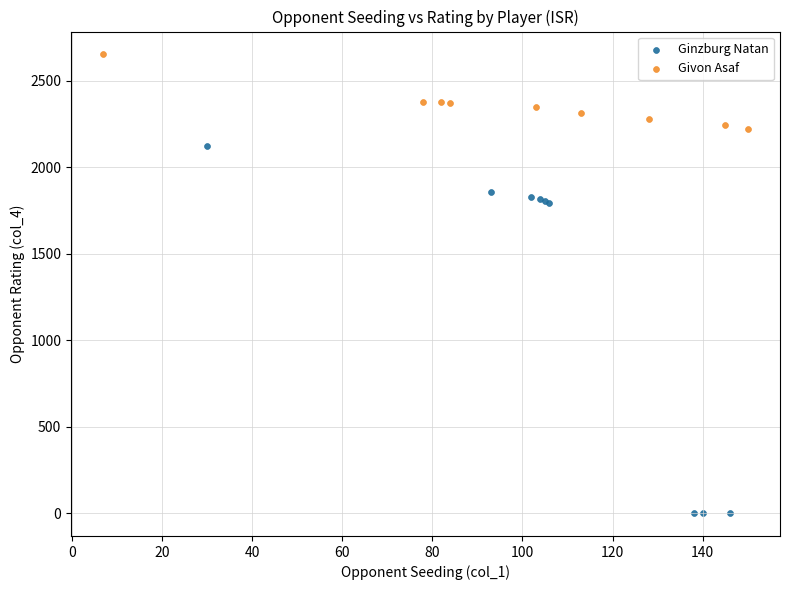

Which series reaches the minimum Y coordinate?

Ginzburg Natan